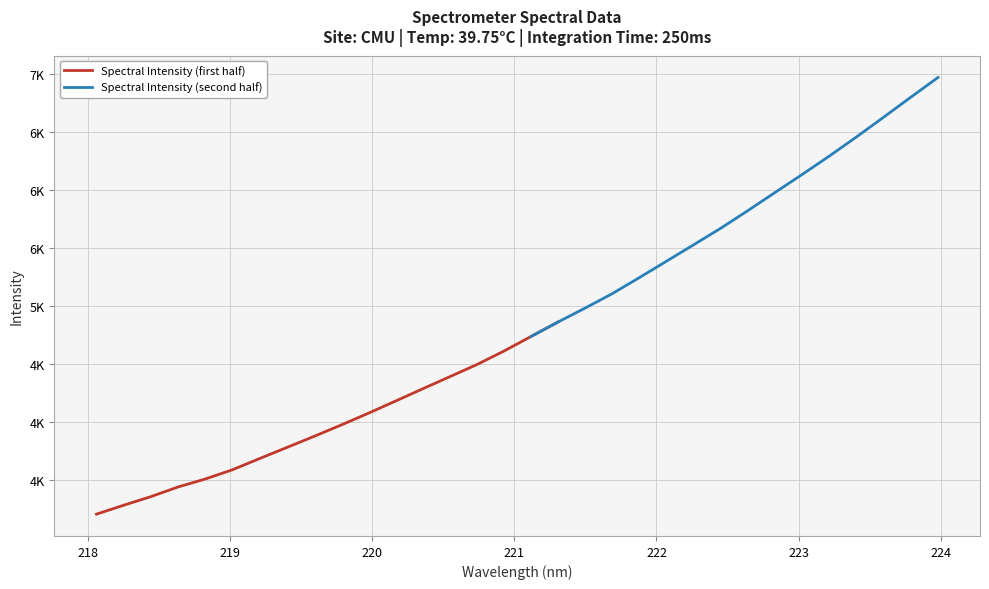

What is the ratio of the value at 5 to the value at 8?

0.9